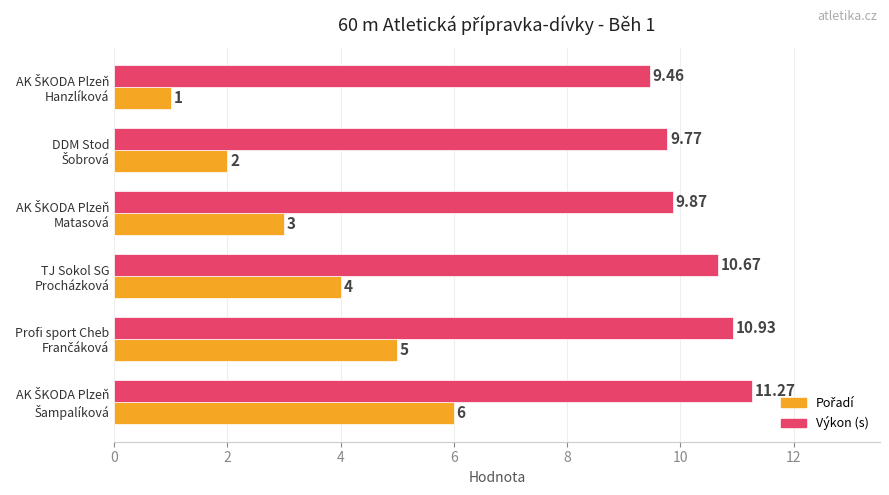

How many series are shown in this chart?

2